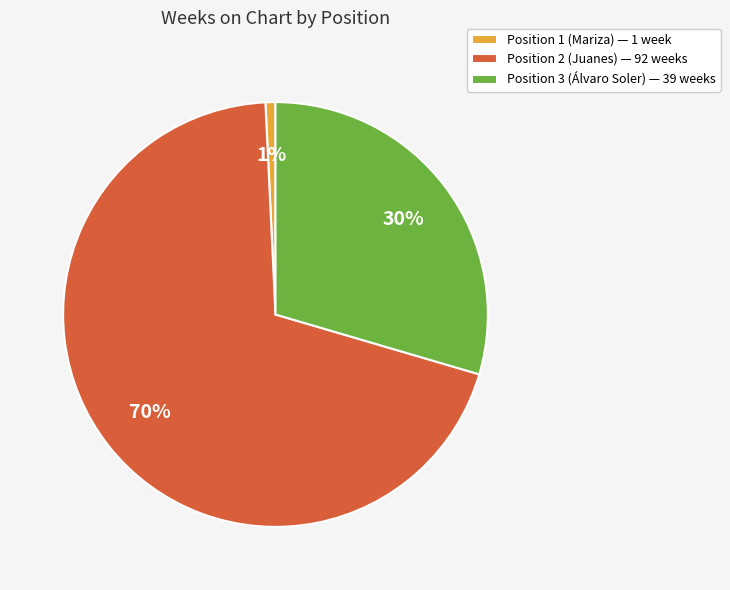

How many slices are in this pie chart?

3